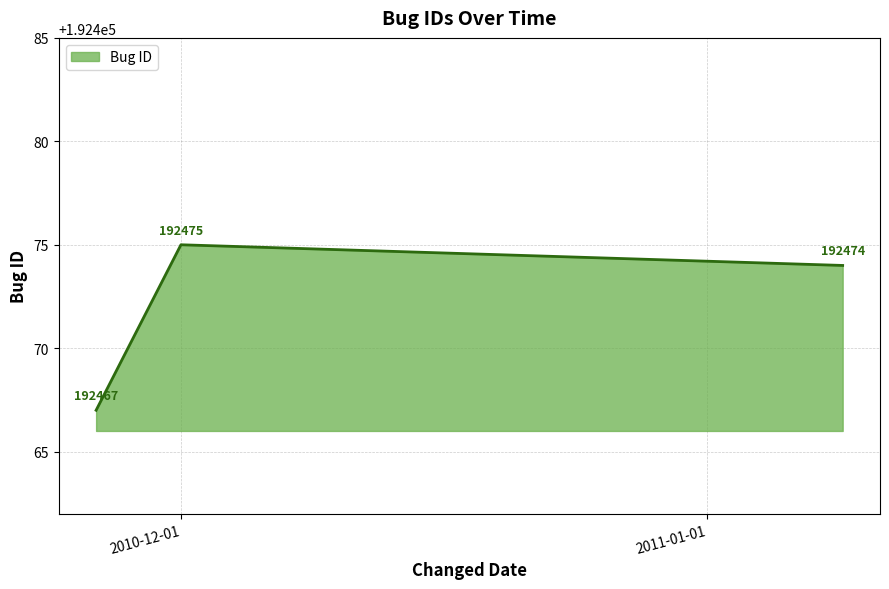

What is the sum of all values?

577416